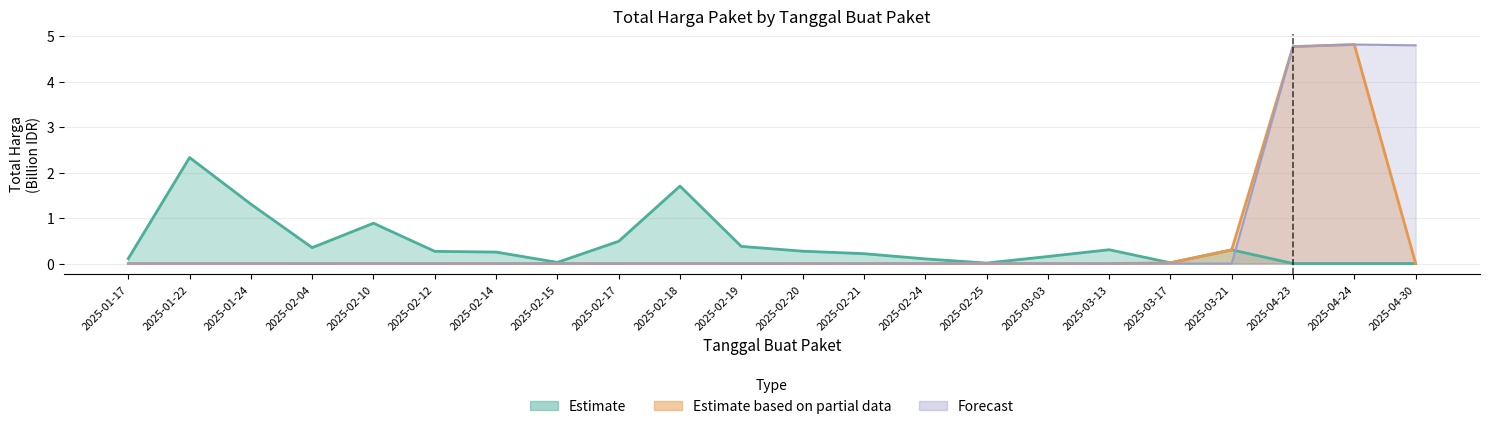

How many times do Estimate and Forecast cross each other?

1